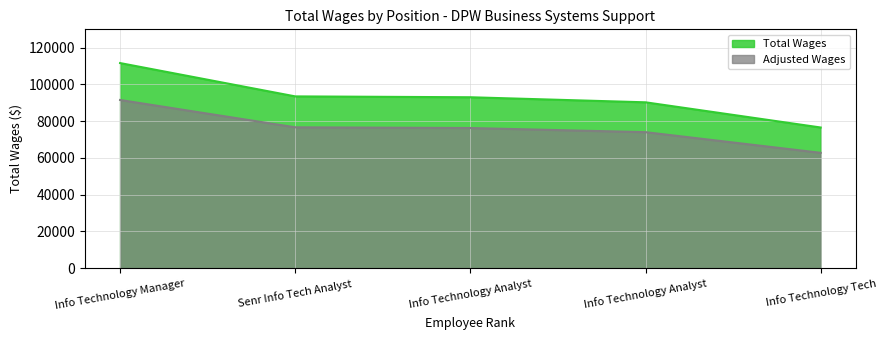

Count the number of values greater than 93028.

2